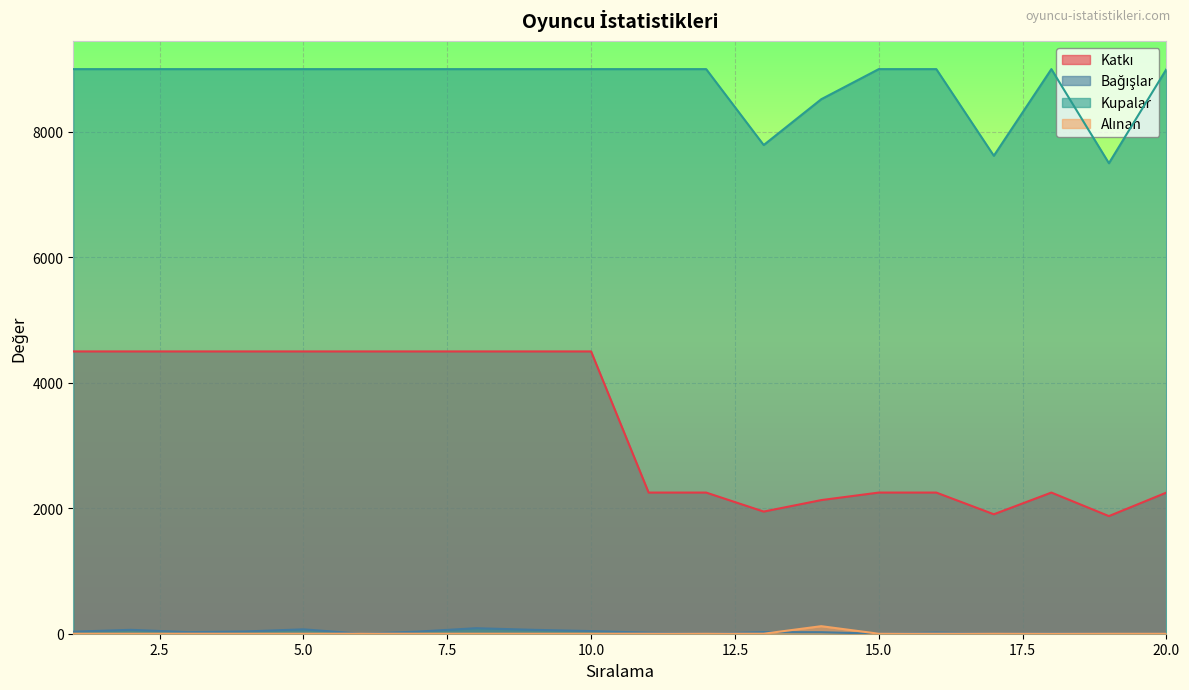

What is the total value across all series at 4?

13536